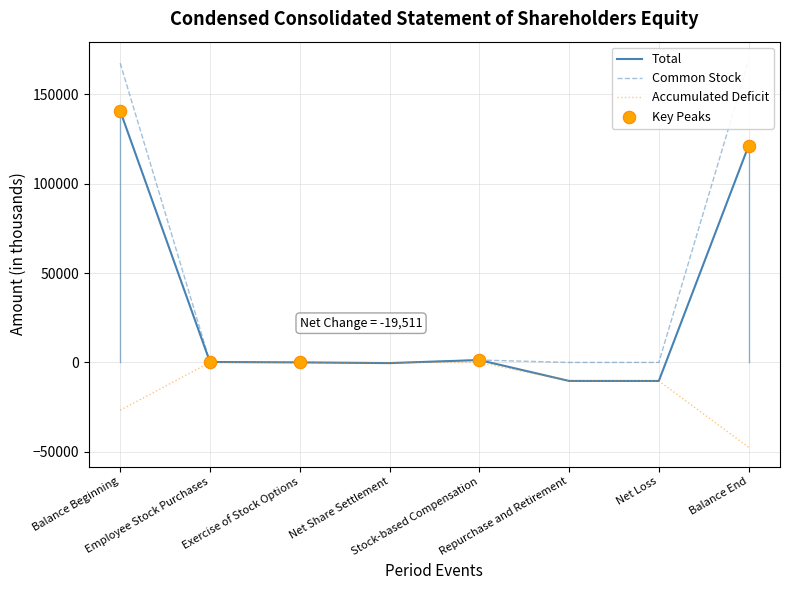

At which category is the sum across all series the highest?

Balance Beginning